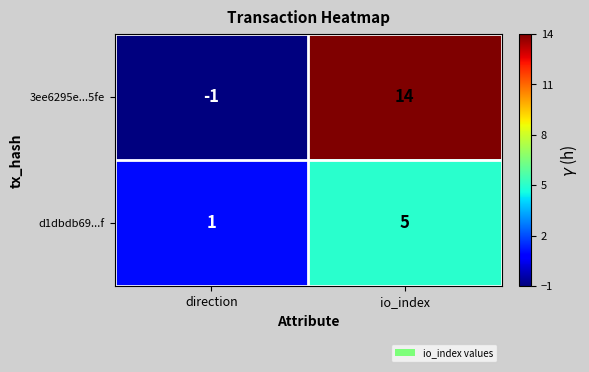

Reading right to left, what are all the values shown in this chart?

3ee6295e...5fe: 14	-1
d1dbdb69...f: 5	1